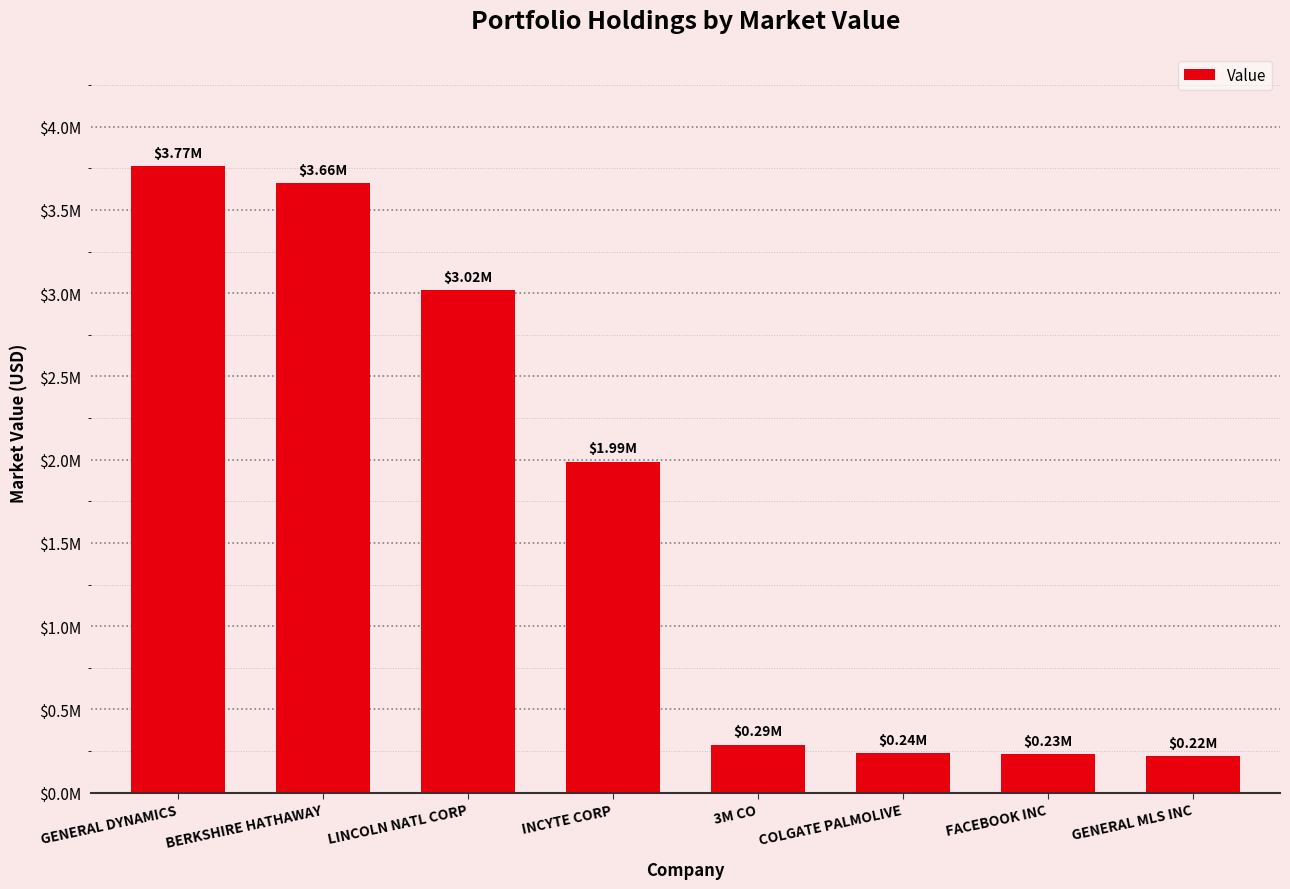

Does the chart contain stacked bars?

No